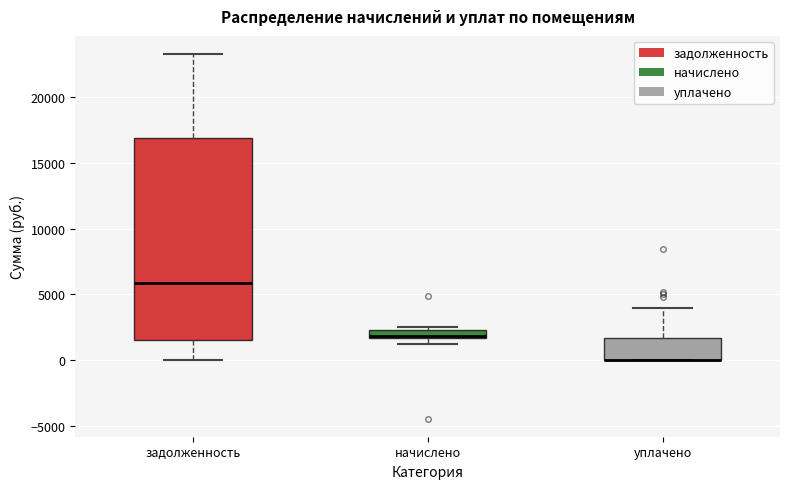

Where is the upper edge of the box for уплачено on the y-axis? The values are not printed on the chart, so give them approximately, as read against the axis.

1500